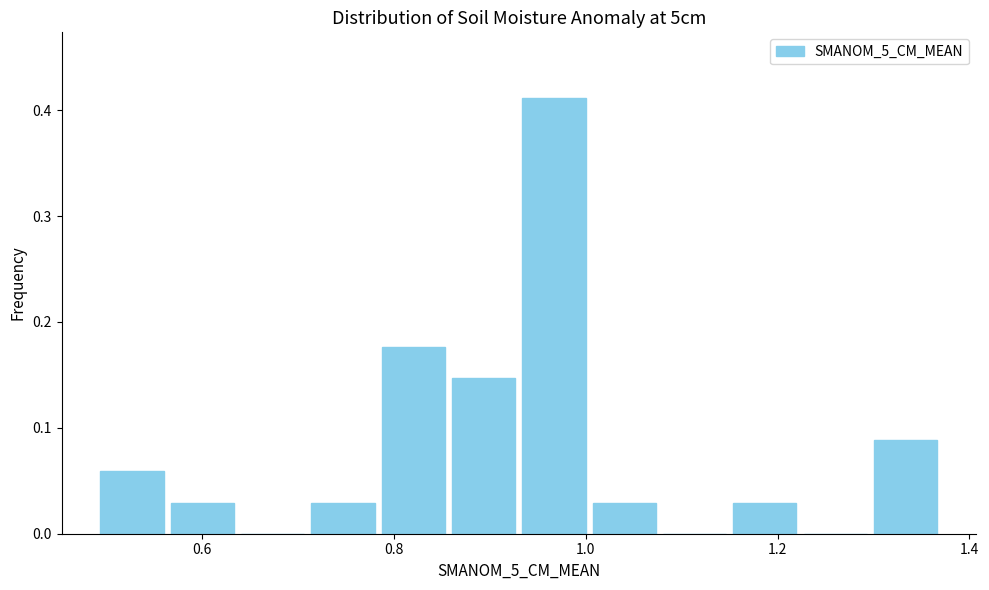

Around what value on the x-axis is the tallest bar? Give the approximate position of its centre, as read against the axis.

0.96